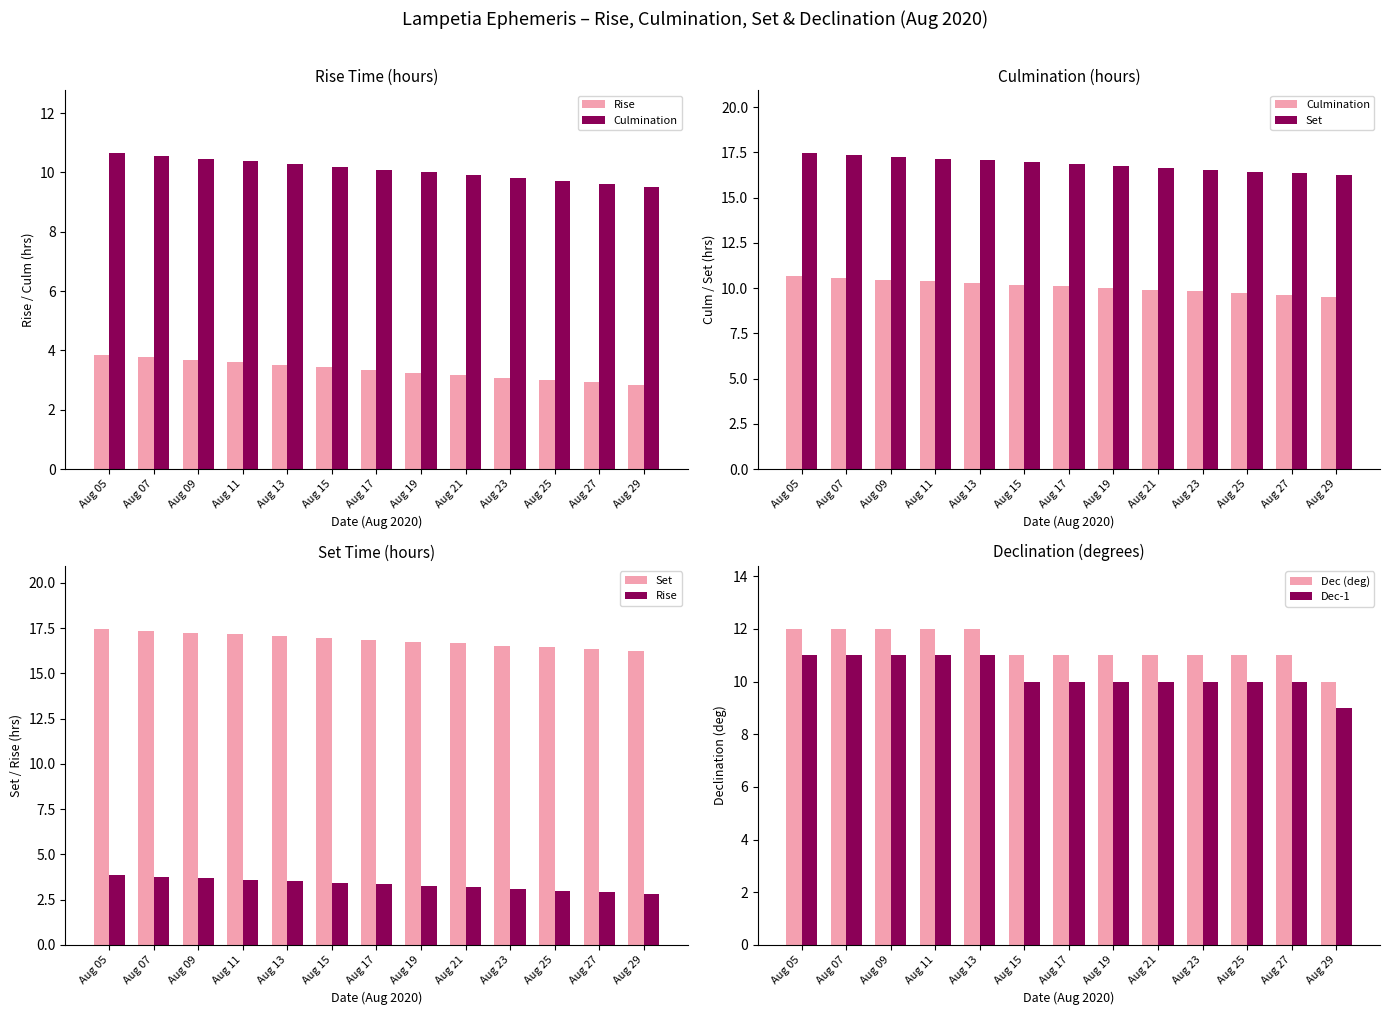

What is the sum of all Culmination values?

131.2